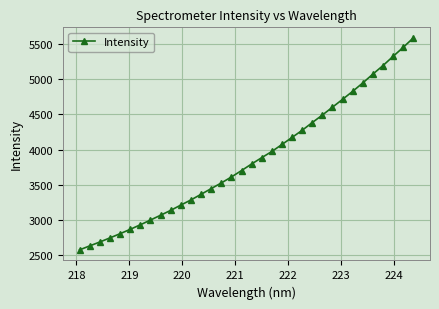

What is the average value?

3863.3